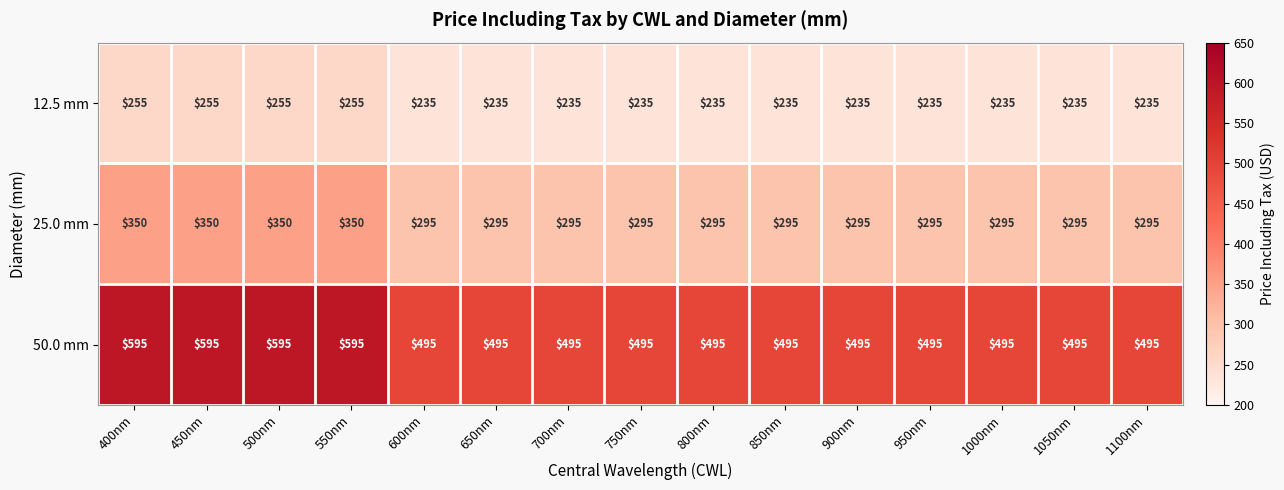

Rank the series at 600nm from lowest to highest value.

12.5 mm, 25.0 mm, 50.0 mm